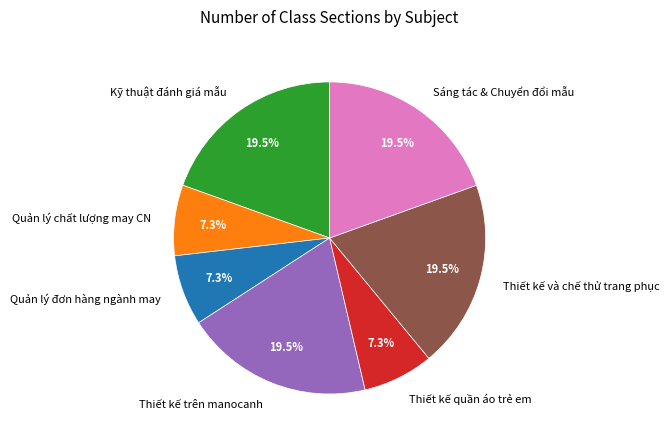

To the nearest percent, what is the average slice percentage?

14%